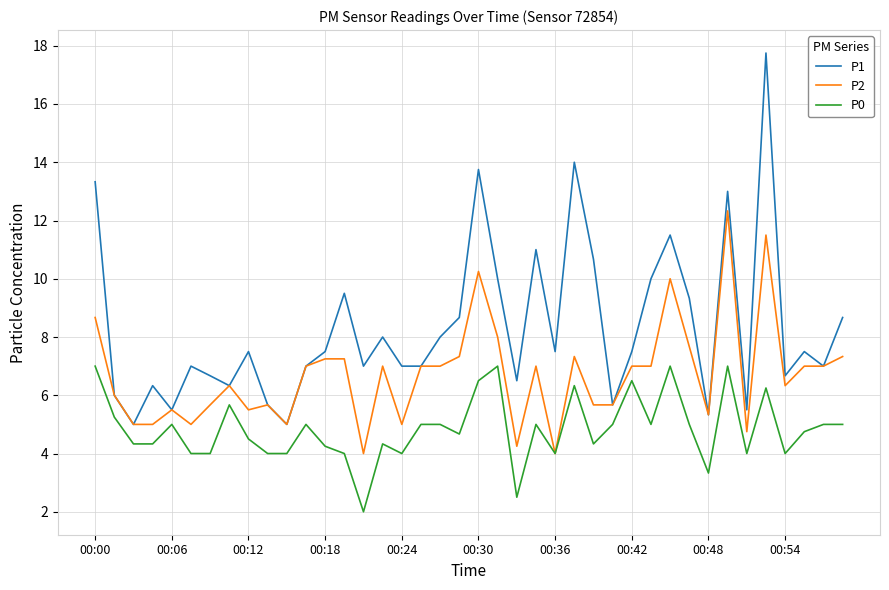

Which series has the largest total across all categories?

P1